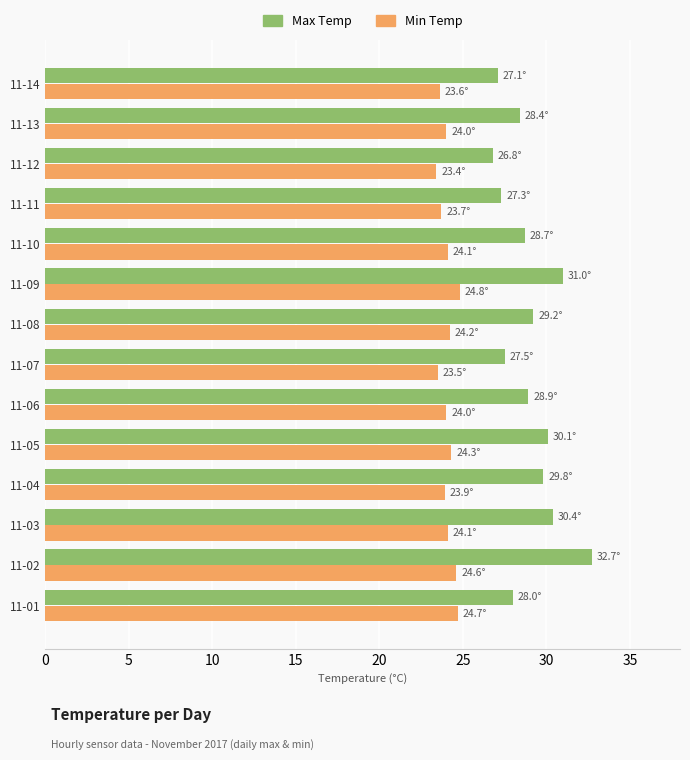

At how many categories does at least one series exceed 26?

14